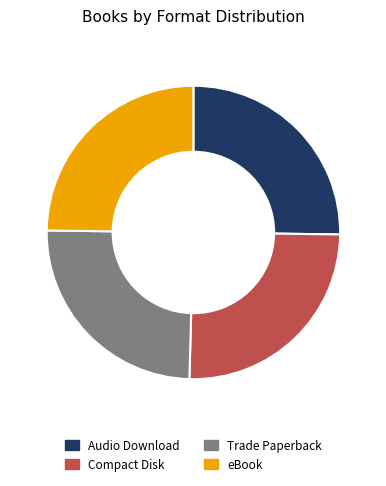

Is there a majority slice in this chart?

No